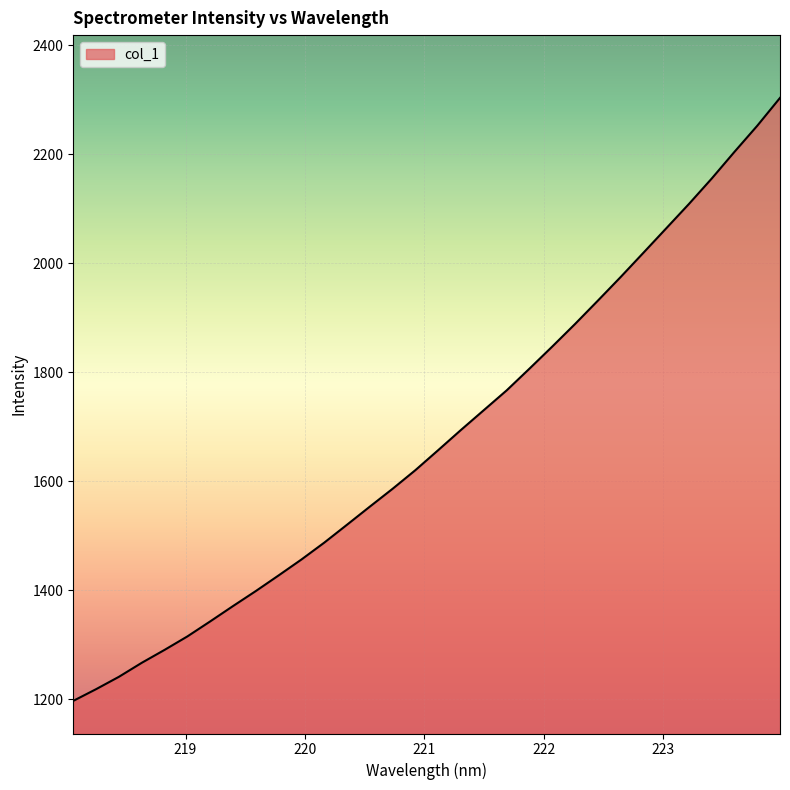

What is the difference between the maximum and minimum values?

1106.1